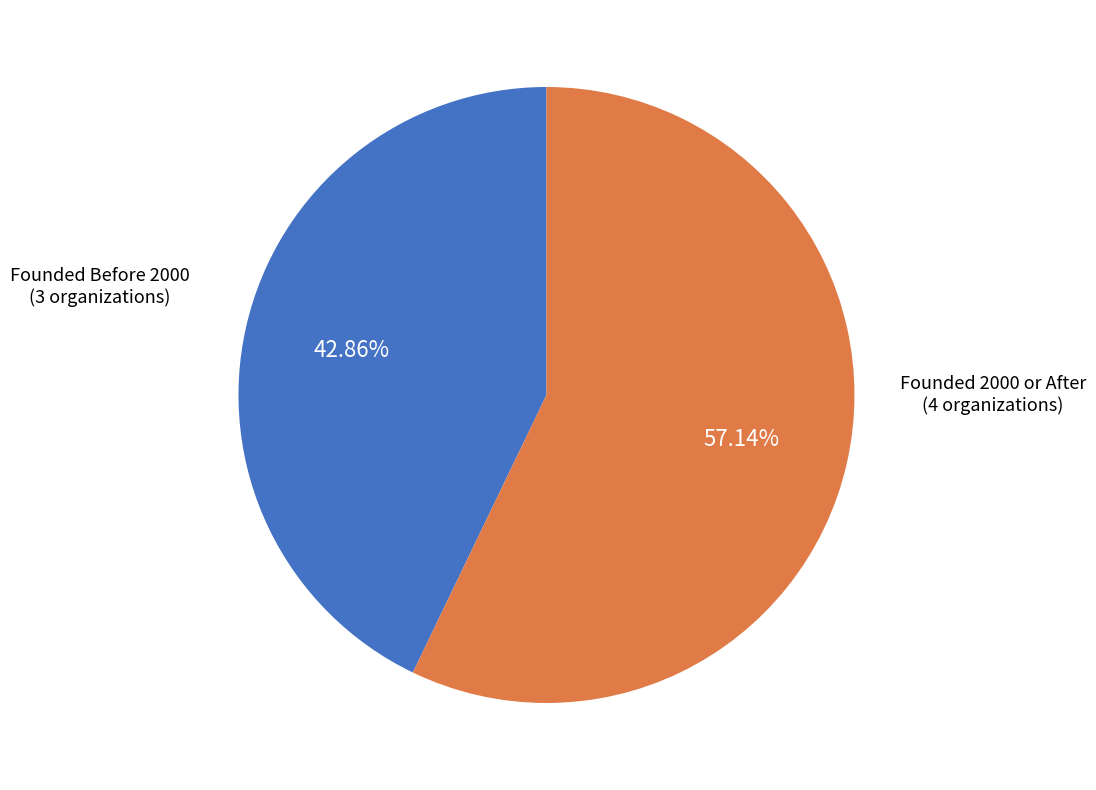

Between Founded Before 2000 and Founded 2000 or After, which is larger?

Founded 2000 or After